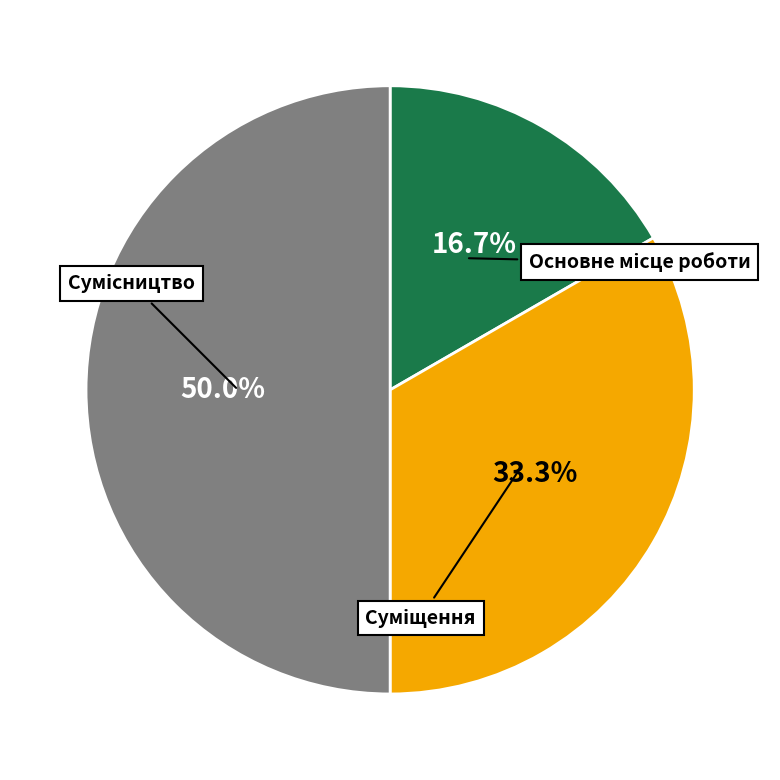

Is there a majority slice in this chart?

No